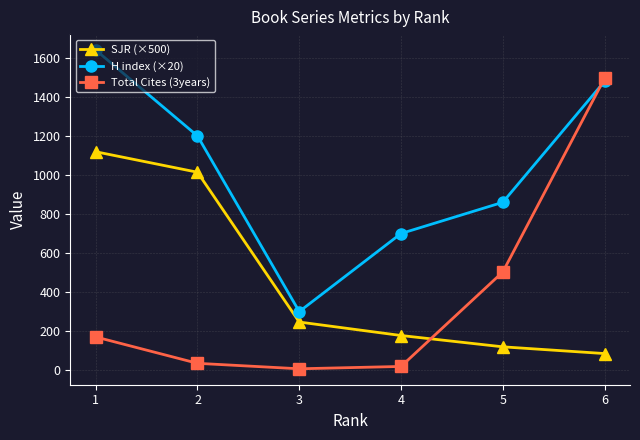

Where is the first local minimum for H index (×20)?

3